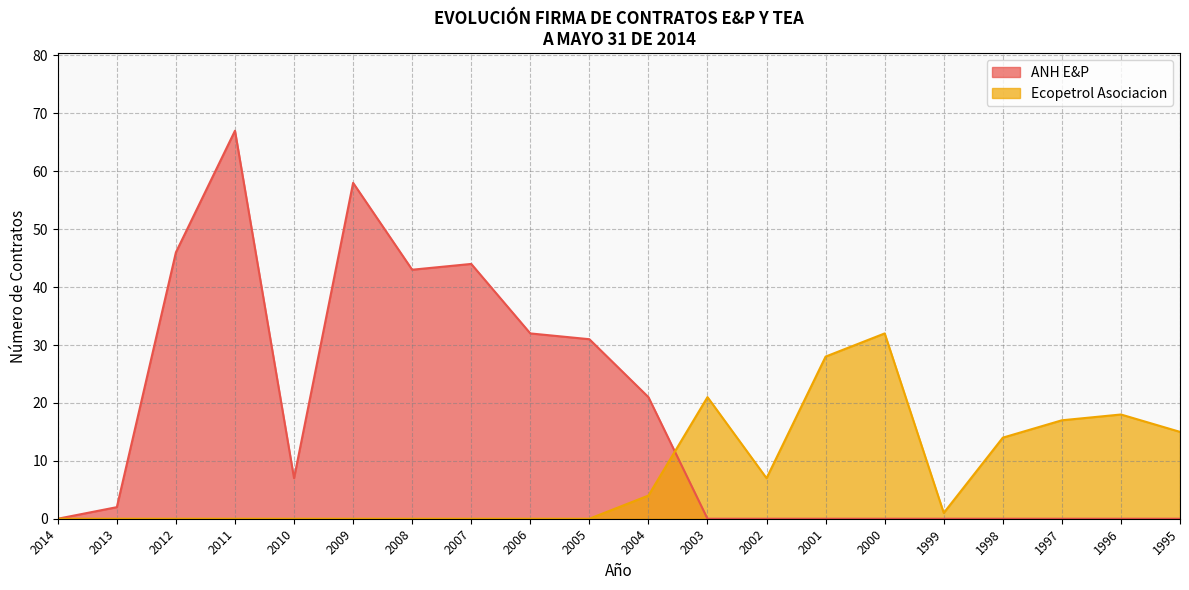

Does the chart have visible grid lines?

Yes